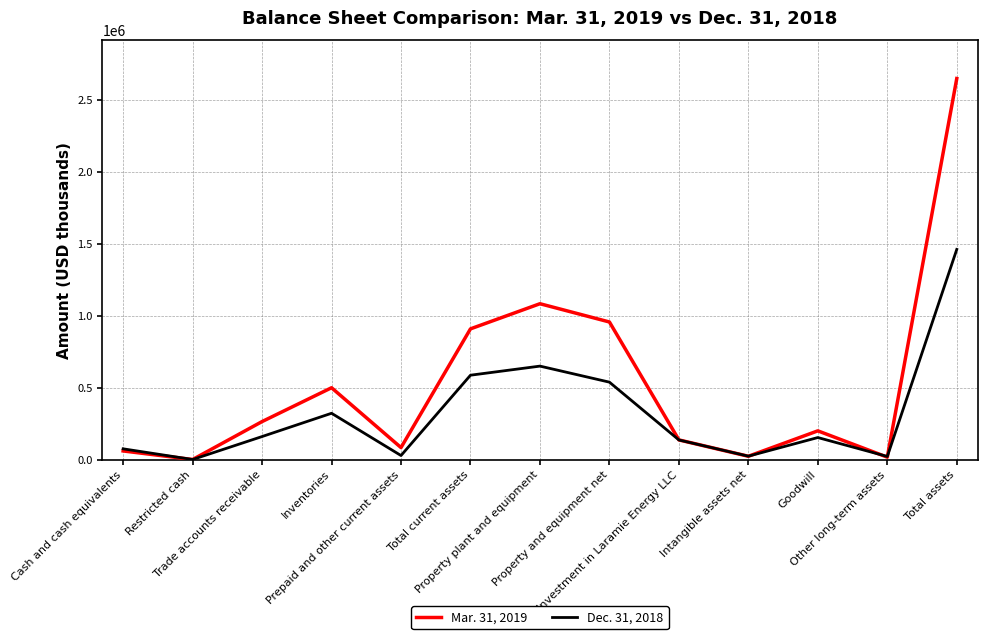

Does the chart have visible grid lines?

Yes